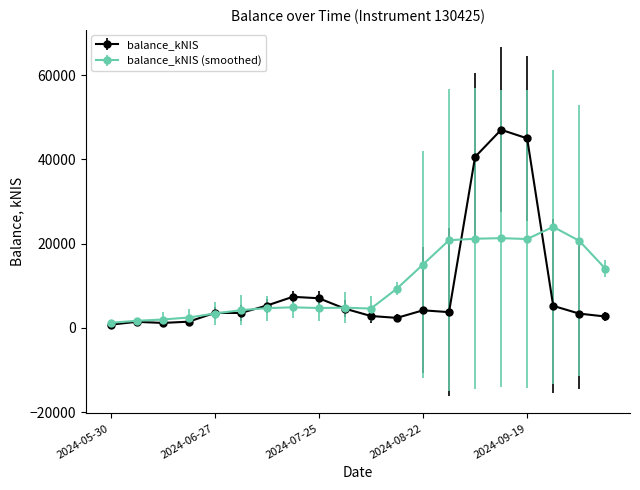

True or false: balance_kNIS has more than 1 points higher than both neighbors.

True